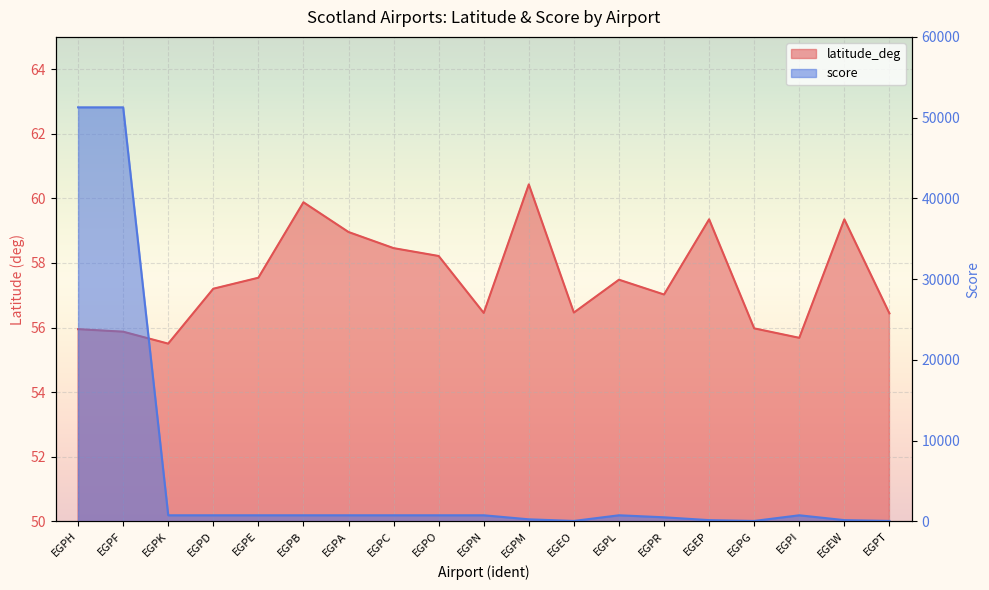

What is the sum of the score values at EGPR and EGEO?

550.0